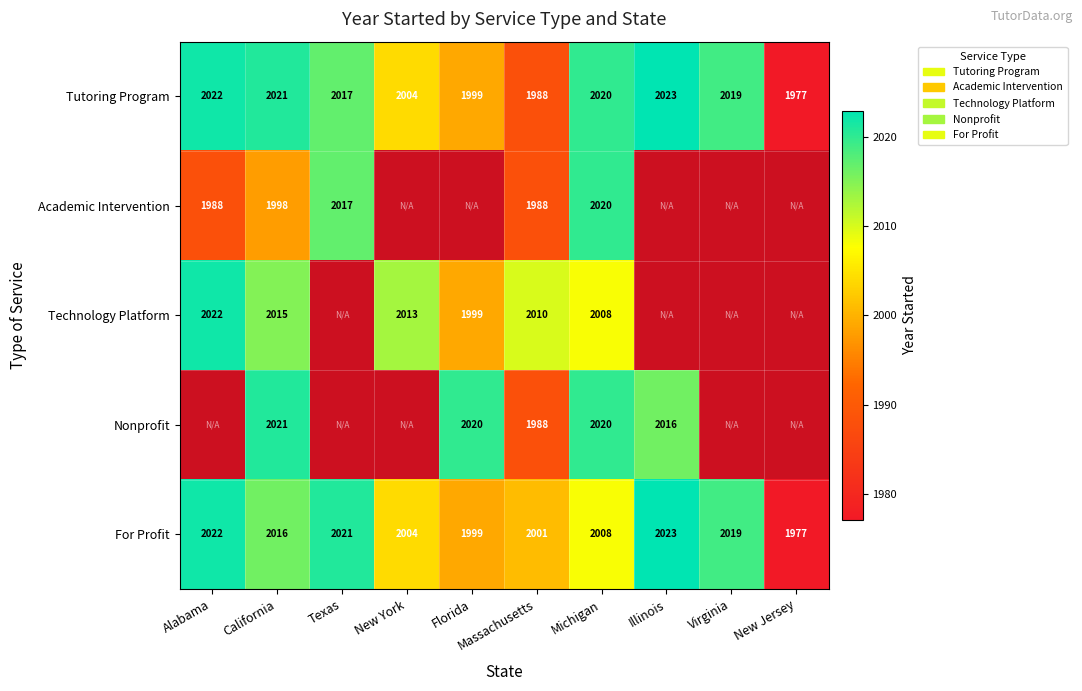

What is the spread (max minus min) of values at Texas?

4.0